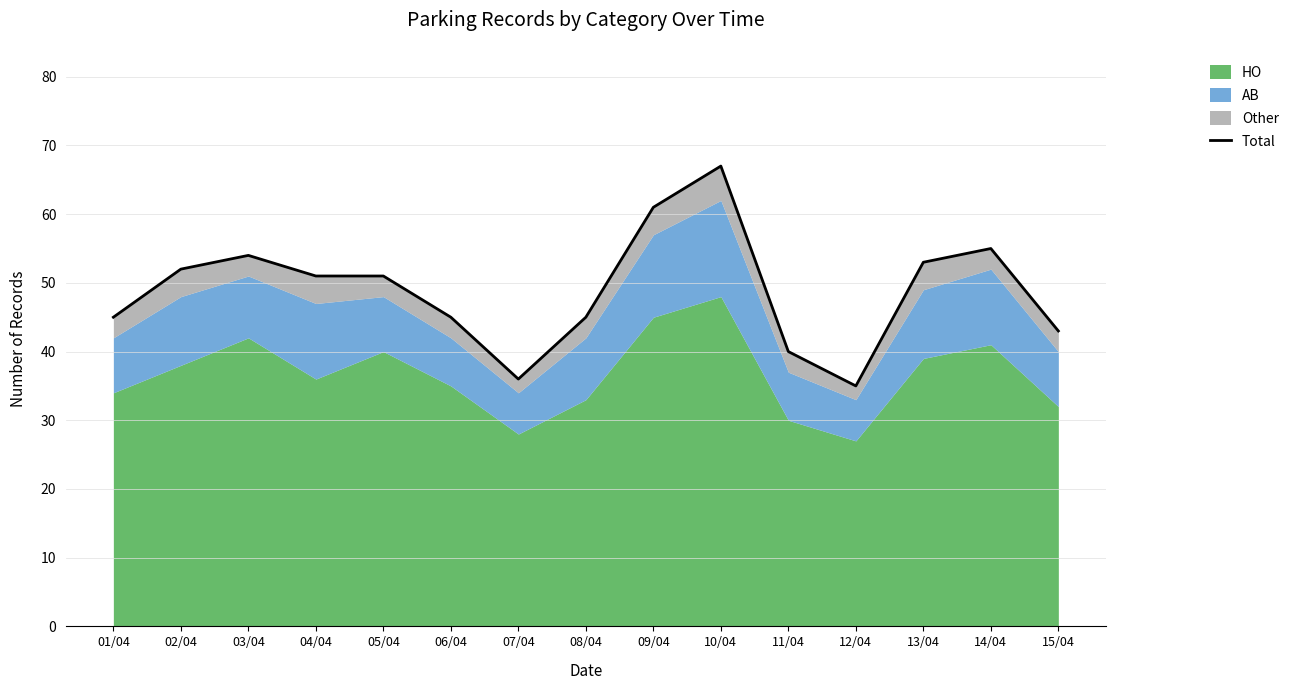

How many lines are shown in the chart?

1